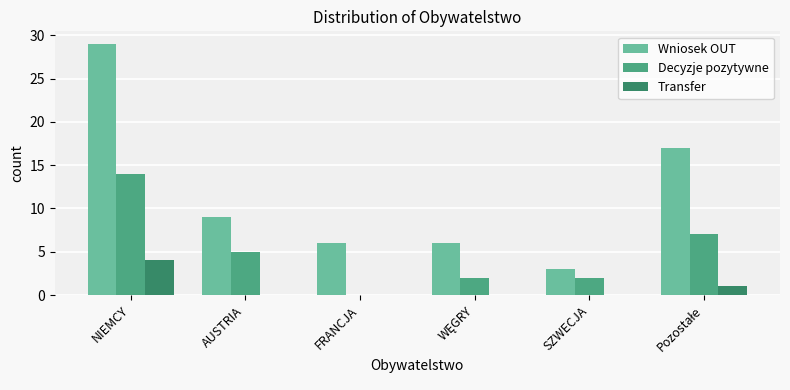

What is the difference between the Transfer values at NIEMCY and SZWECJA?

4